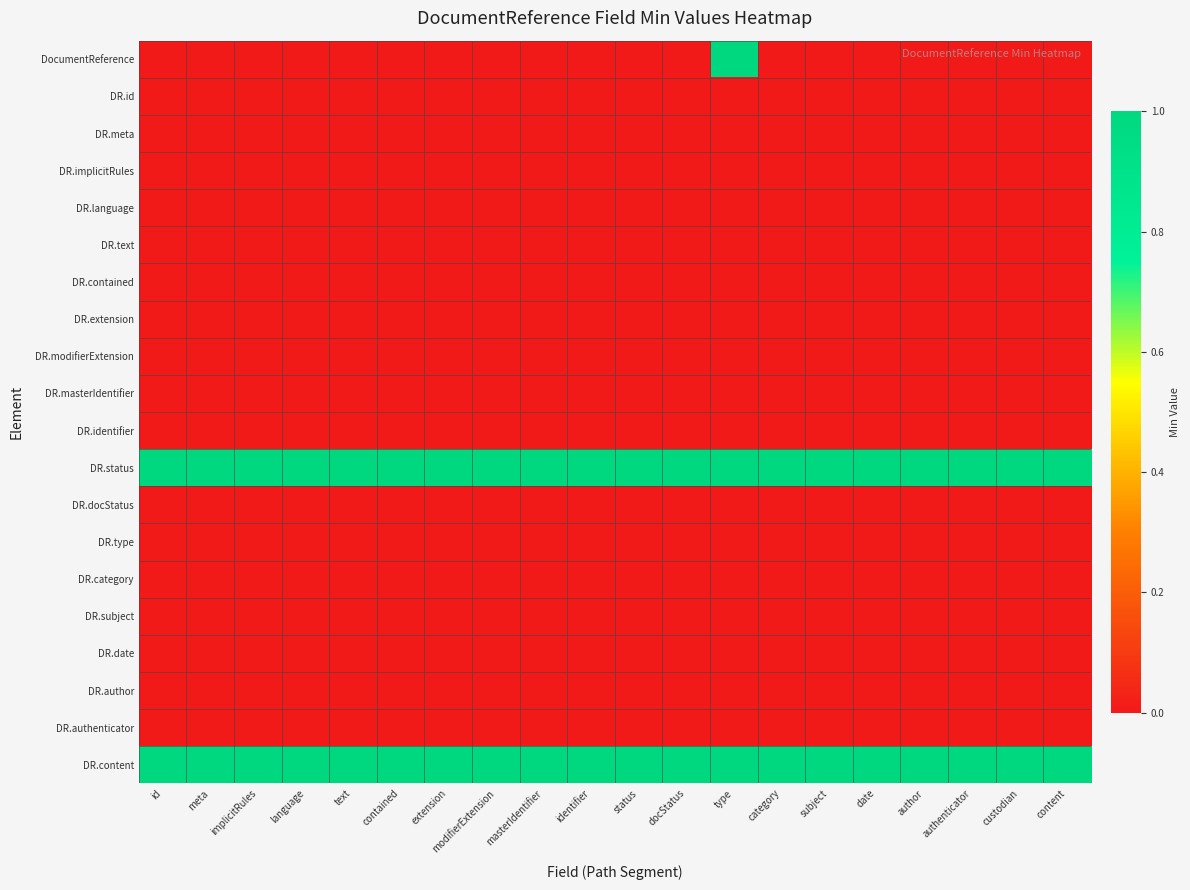

Reading right to left, what are all the values shown in this chart?

DocumentReference: content=0	custodian=0	authenticator=0	author=0	date=0	subject=0	category=0	type=1	docStatus=0	status=0	identifier=0	masterIdentifier=0	modifierExtension=0	extension=0	contained=0	text=0	language=0	implicitRules=0	meta=0	id=0
DR.id: content=0	custodian=0	authenticator=0	author=0	date=0	subject=0	category=0	type=0	docStatus=0	status=0	identifier=0	masterIdentifier=0	modifierExtension=0	extension=0	contained=0	text=0	language=0	implicitRules=0	meta=0	id=0
DR.meta: content=0	custodian=0	authenticator=0	author=0	date=0	subject=0	category=0	type=0	docStatus=0	status=0	identifier=0	masterIdentifier=0	modifierExtension=0	extension=0	contained=0	text=0	language=0	implicitRules=0	meta=0	id=0
DR.implicitRules: content=0	custodian=0	authenticator=0	author=0	date=0	subject=0	category=0	type=0	docStatus=0	status=0	identifier=0	masterIdentifier=0	modifierExtension=0	extension=0	contained=0	text=0	language=0	implicitRules=0	meta=0	id=0
DR.language: content=0	custodian=0	authenticator=0	author=0	date=0	subject=0	category=0	type=0	docStatus=0	status=0	identifier=0	masterIdentifier=0	modifierExtension=0	extension=0	contained=0	text=0	language=0	implicitRules=0	meta=0	id=0
DR.text: content=0	custodian=0	authenticator=0	author=0	date=0	subject=0	category=0	type=0	docStatus=0	status=0	identifier=0	masterIdentifier=0	modifierExtension=0	extension=0	contained=0	text=0	language=0	implicitRules=0	meta=0	id=0
DR.contained: content=0	custodian=0	authenticator=0	author=0	date=0	subject=0	category=0	type=0	docStatus=0	status=0	identifier=0	masterIdentifier=0	modifierExtension=0	extension=0	contained=0	text=0	language=0	implicitRules=0	meta=0	id=0
DR.extension: content=0	custodian=0	authenticator=0	author=0	date=0	subject=0	category=0	type=0	docStatus=0	status=0	identifier=0	masterIdentifier=0	modifierExtension=0	extension=0	contained=0	text=0	language=0	implicitRules=0	meta=0	id=0
DR.modifierExtension: content=0	custodian=0	authenticator=0	author=0	date=0	subject=0	category=0	type=0	docStatus=0	status=0	identifier=0	masterIdentifier=0	modifierExtension=0	extension=0	contained=0	text=0	language=0	implicitRules=0	meta=0	id=0
DR.masterIdentifier: content=0	custodian=0	authenticator=0	author=0	date=0	subject=0	category=0	type=0	docStatus=0	status=0	identifier=0	masterIdentifier=0	modifierExtension=0	extension=0	contained=0	text=0	language=0	implicitRules=0	meta=0	id=0
DR.identifier: content=0	custodian=0	authenticator=0	author=0	date=0	subject=0	category=0	type=0	docStatus=0	status=0	identifier=0	masterIdentifier=0	modifierExtension=0	extension=0	contained=0	text=0	language=0	implicitRules=0	meta=0	id=0
DR.status: content=1	custodian=1	authenticator=1	author=1	date=1	subject=1	category=1	type=1	docStatus=1	status=1	identifier=1	masterIdentifier=1	modifierExtension=1	extension=1	contained=1	text=1	language=1	implicitRules=1	meta=1	id=1
DR.docStatus: content=0	custodian=0	authenticator=0	author=0	date=0	subject=0	category=0	type=0	docStatus=0	status=0	identifier=0	masterIdentifier=0	modifierExtension=0	extension=0	contained=0	text=0	language=0	implicitRules=0	meta=0	id=0
DR.type: content=0	custodian=0	authenticator=0	author=0	date=0	subject=0	category=0	type=0	docStatus=0	status=0	identifier=0	masterIdentifier=0	modifierExtension=0	extension=0	contained=0	text=0	language=0	implicitRules=0	meta=0	id=0
DR.category: content=0	custodian=0	authenticator=0	author=0	date=0	subject=0	category=0	type=0	docStatus=0	status=0	identifier=0	masterIdentifier=0	modifierExtension=0	extension=0	contained=0	text=0	language=0	implicitRules=0	meta=0	id=0
DR.subject: content=0	custodian=0	authenticator=0	author=0	date=0	subject=0	category=0	type=0	docStatus=0	status=0	identifier=0	masterIdentifier=0	modifierExtension=0	extension=0	contained=0	text=0	language=0	implicitRules=0	meta=0	id=0
DR.date: content=0	custodian=0	authenticator=0	author=0	date=0	subject=0	category=0	type=0	docStatus=0	status=0	identifier=0	masterIdentifier=0	modifierExtension=0	extension=0	contained=0	text=0	language=0	implicitRules=0	meta=0	id=0
DR.author: content=0	custodian=0	authenticator=0	author=0	date=0	subject=0	category=0	type=0	docStatus=0	status=0	identifier=0	masterIdentifier=0	modifierExtension=0	extension=0	contained=0	text=0	language=0	implicitRules=0	meta=0	id=0
DR.authenticator: content=0	custodian=0	authenticator=0	author=0	date=0	subject=0	category=0	type=0	docStatus=0	status=0	identifier=0	masterIdentifier=0	modifierExtension=0	extension=0	contained=0	text=0	language=0	implicitRules=0	meta=0	id=0
DR.content: content=1	custodian=1	authenticator=1	author=1	date=1	subject=1	category=1	type=1	docStatus=1	status=1	identifier=1	masterIdentifier=1	modifierExtension=1	extension=1	contained=1	text=1	language=1	implicitRules=1	meta=1	id=1